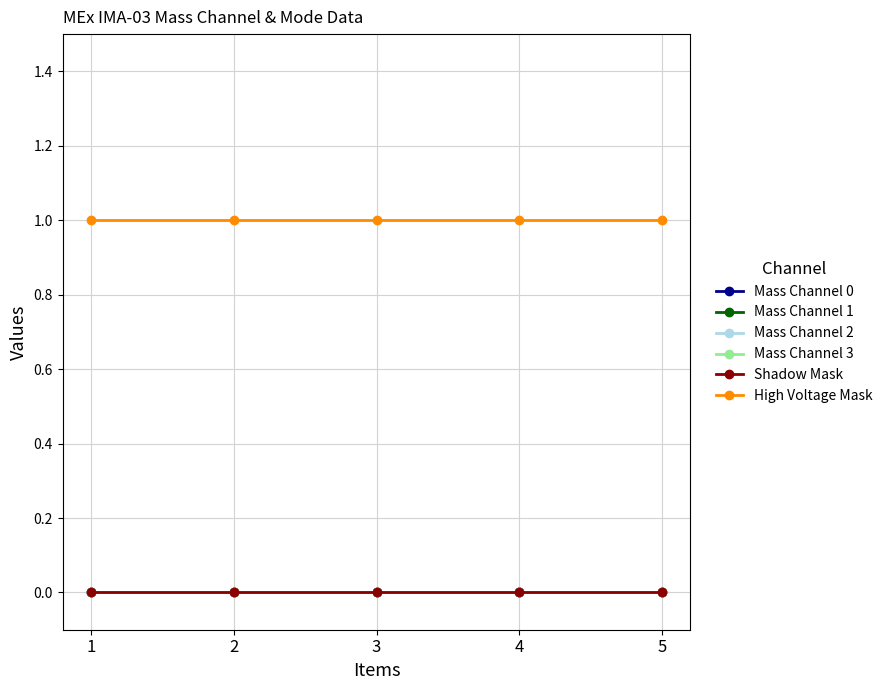

At how many categories does at least one series exceed 0?

5